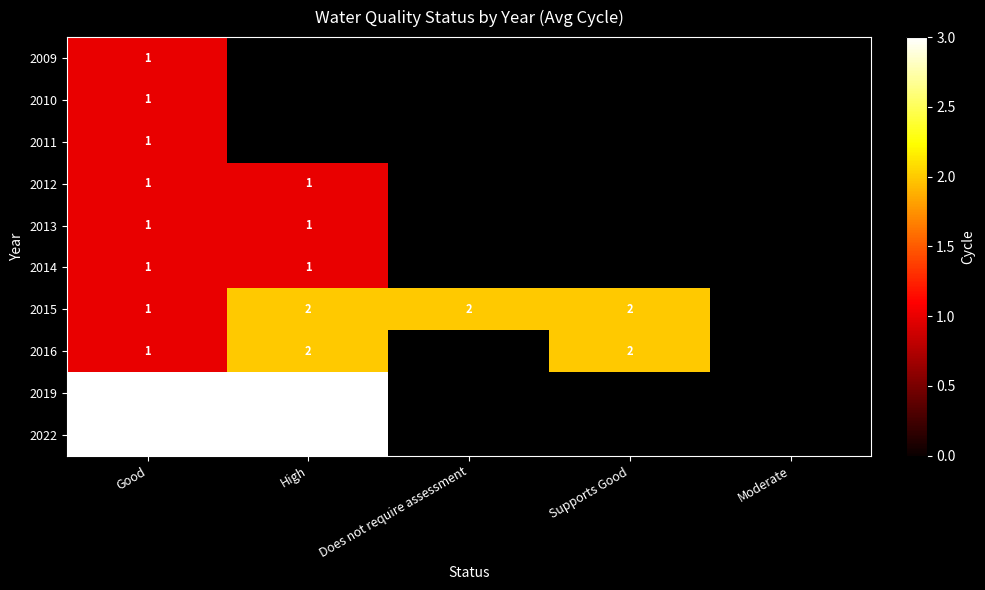

At which category is the sum across all series the highest?

Good